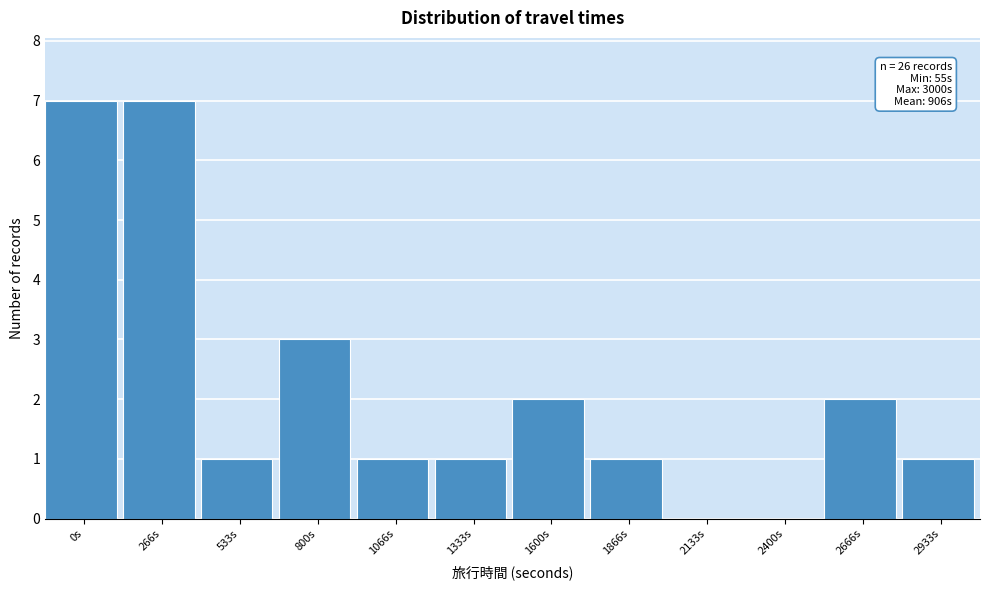

Reading left to right, extract all data points from this chart.

0s=7	266s=7	533s=1	800s=3	1066s=1	1333s=1	1600s=2	1866s=1	2133s=0	2400s=0	2666s=2	2933s=1